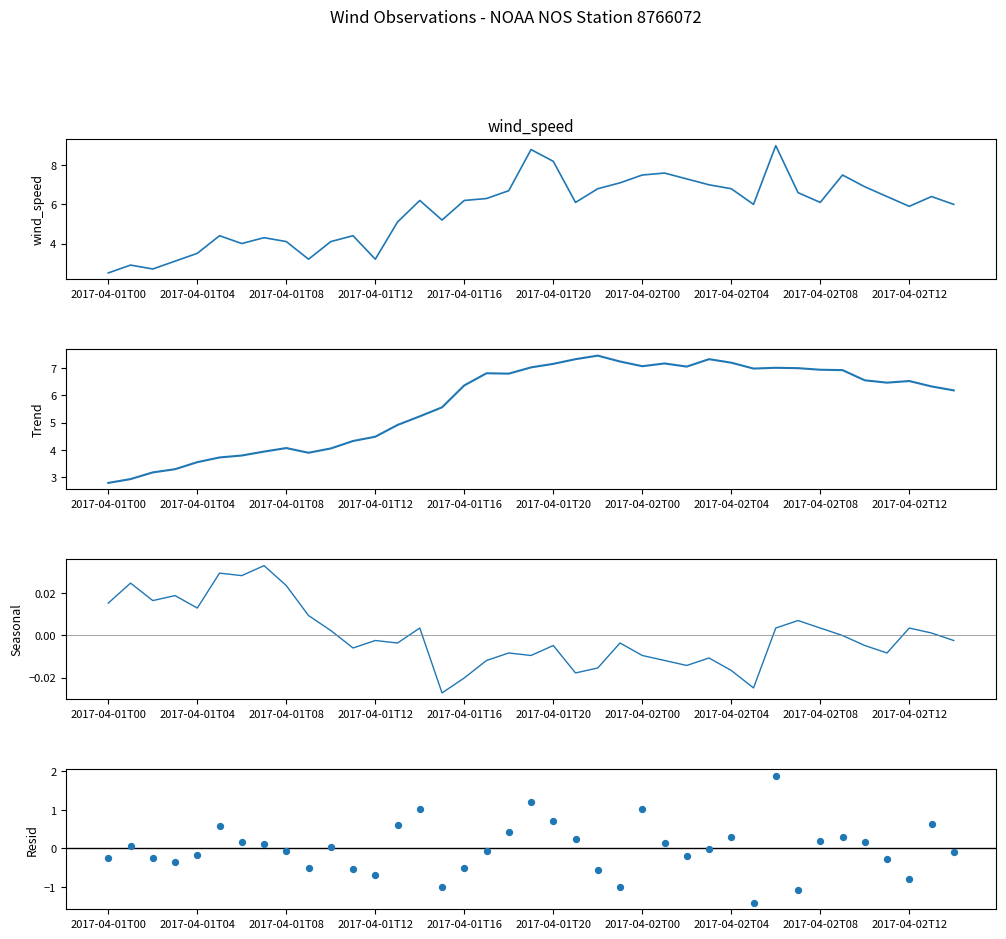

Which series reaches the maximum Y coordinate?

wind_speed